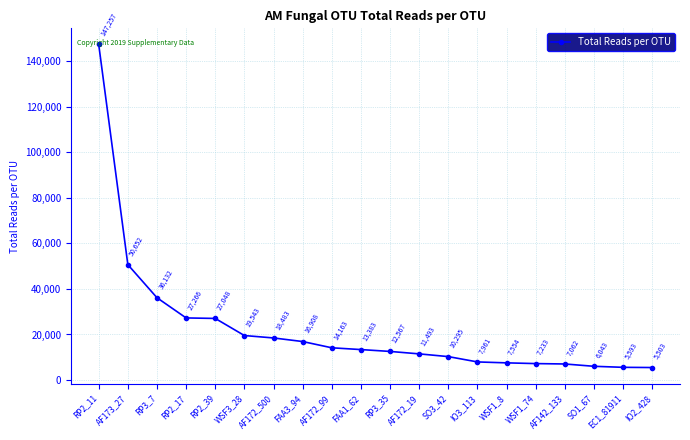

What is the sum of all values?

452139